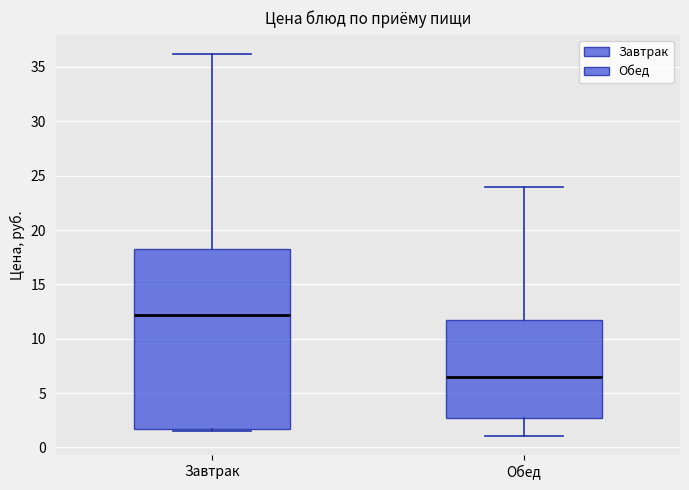

Where does the median line of the box for Завтрак sit on the y-axis? The values are not printed on the chart, so give them approximately, as read against the axis.

12.0